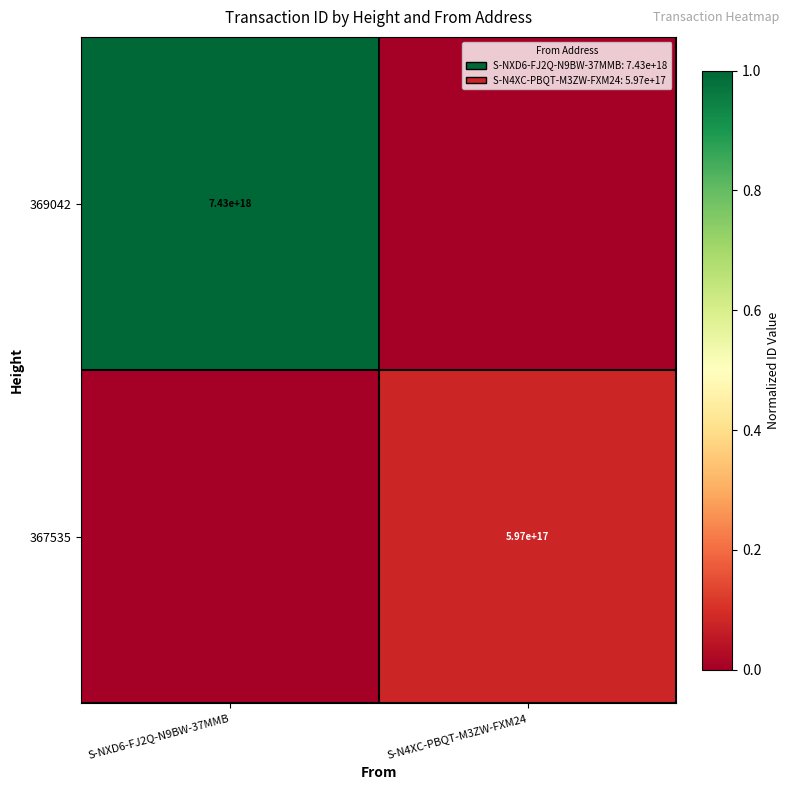

The 367535 series shows 597000000000000000 at S-N4XC-PBQT-M3ZW-FXM24. True or false?

True